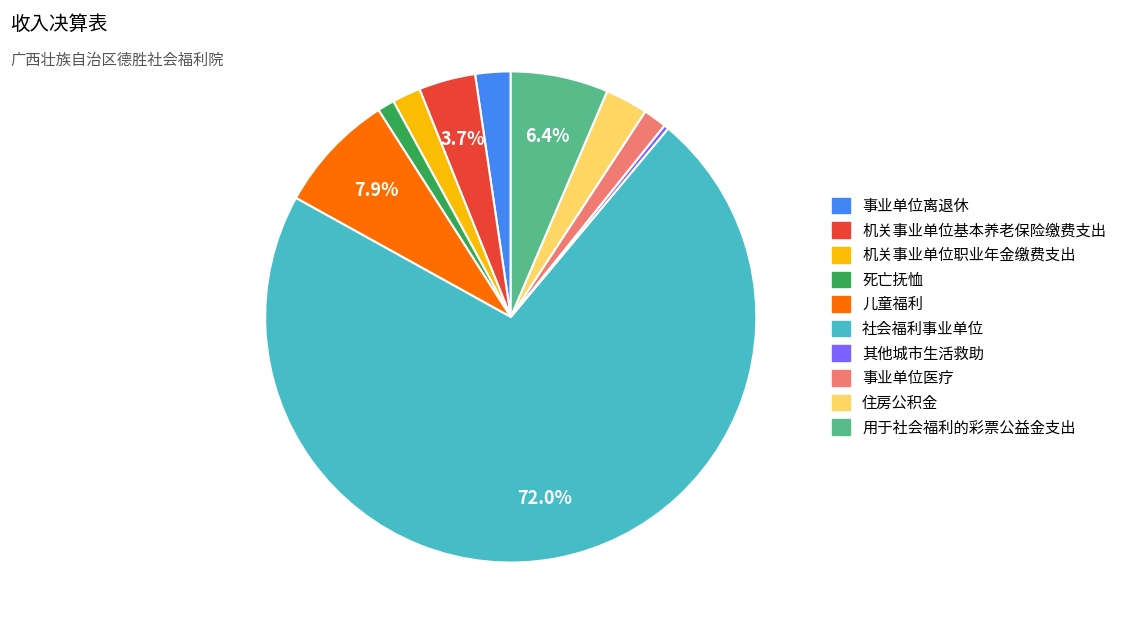

Is 社会福利事业单位 the majority of the pie?

Yes